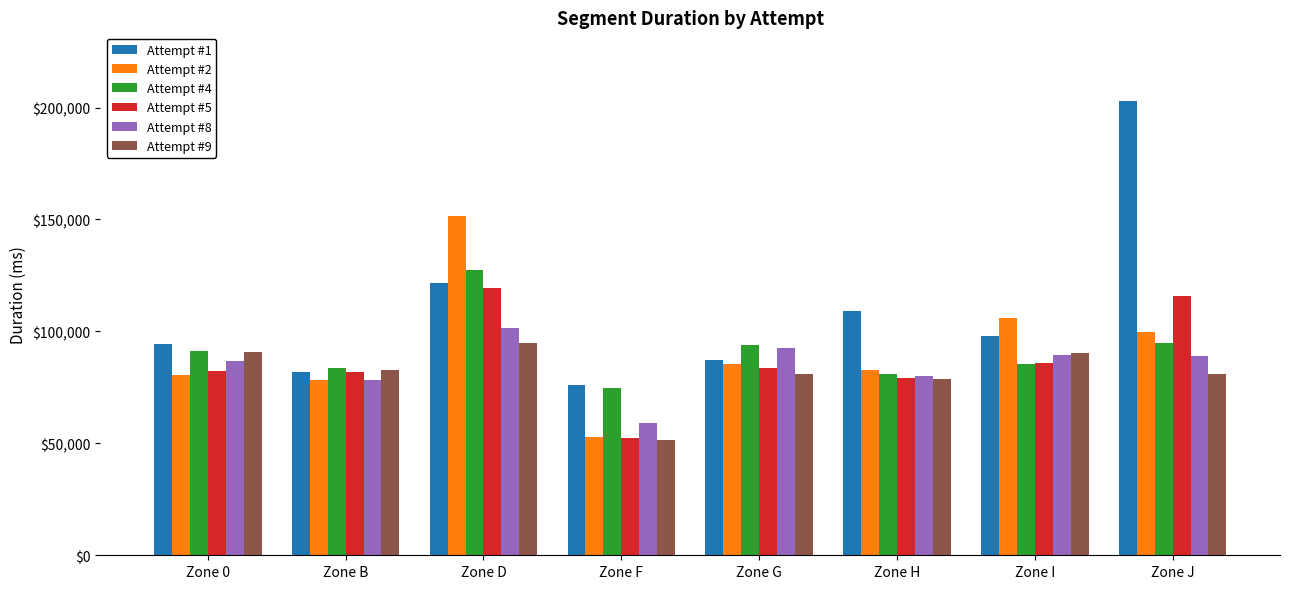

How many data points in Attempt #5 are less than 83721?

4